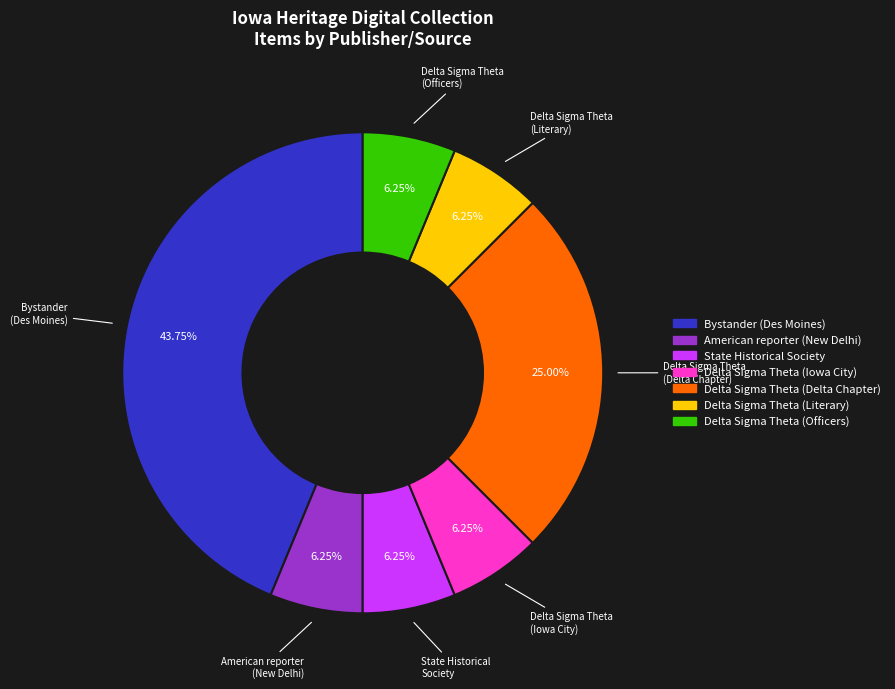

Is there any slice that represents more than half of the pie?

No